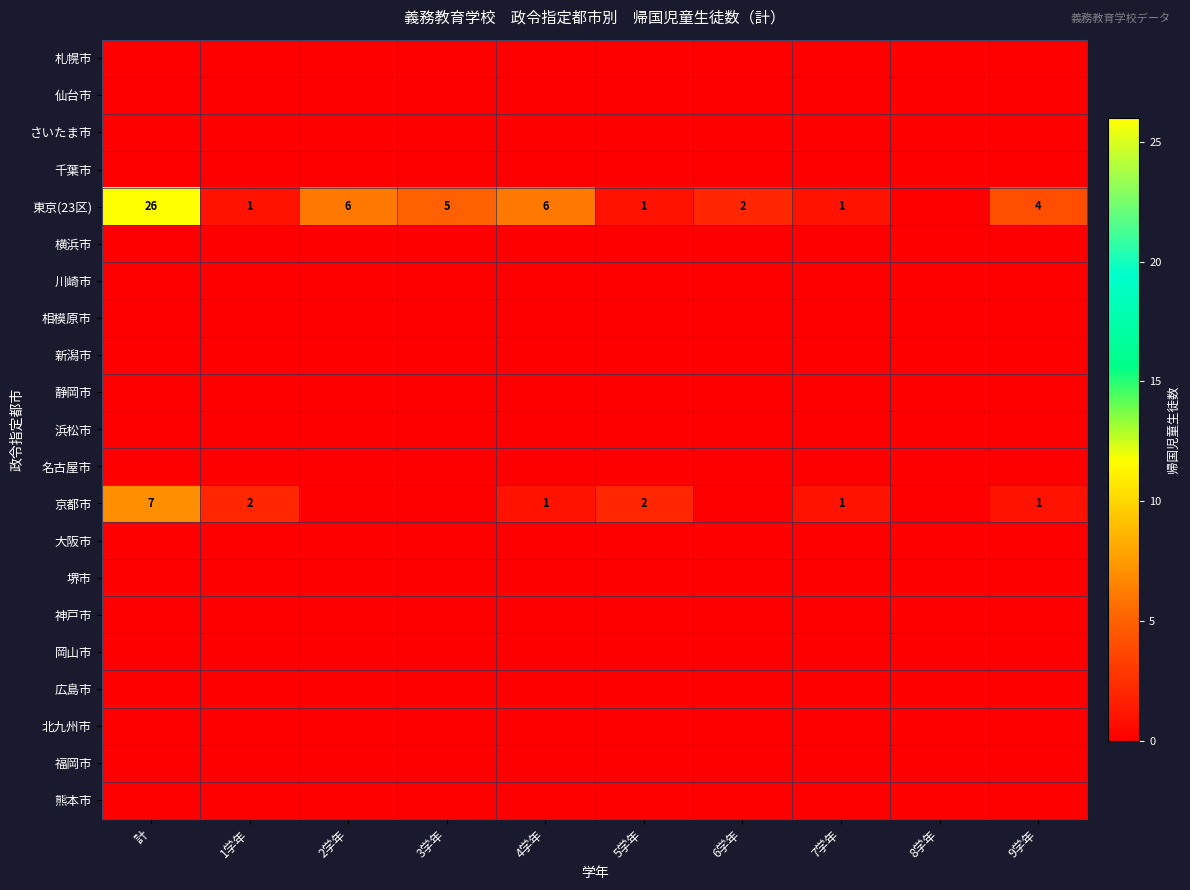

Which category has the highest value across all series?

計